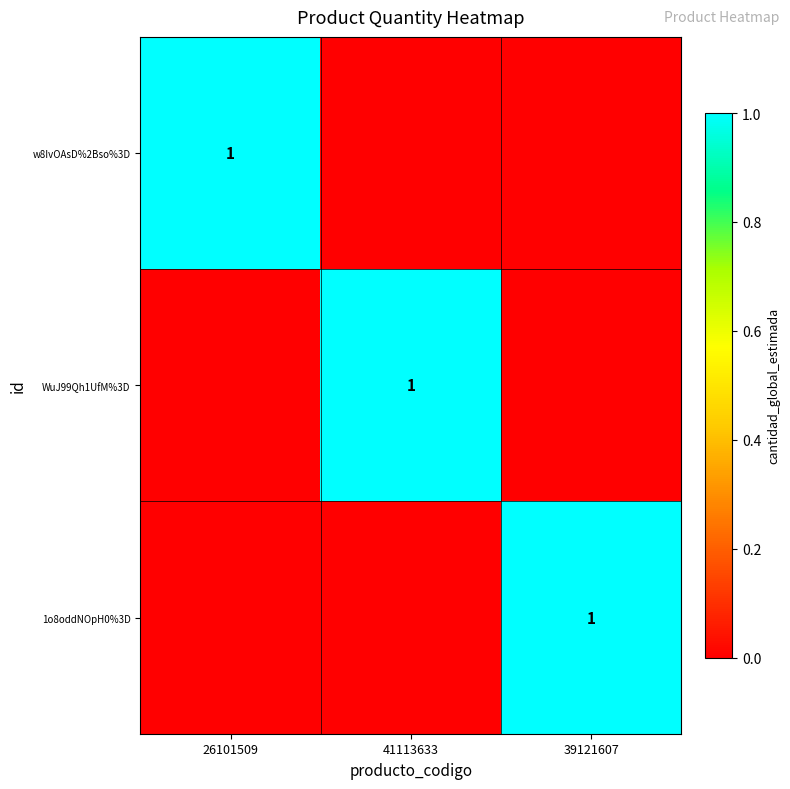

True or false: WuJ99Qh1UfM%3D has a value of 2 at 41113633.

False